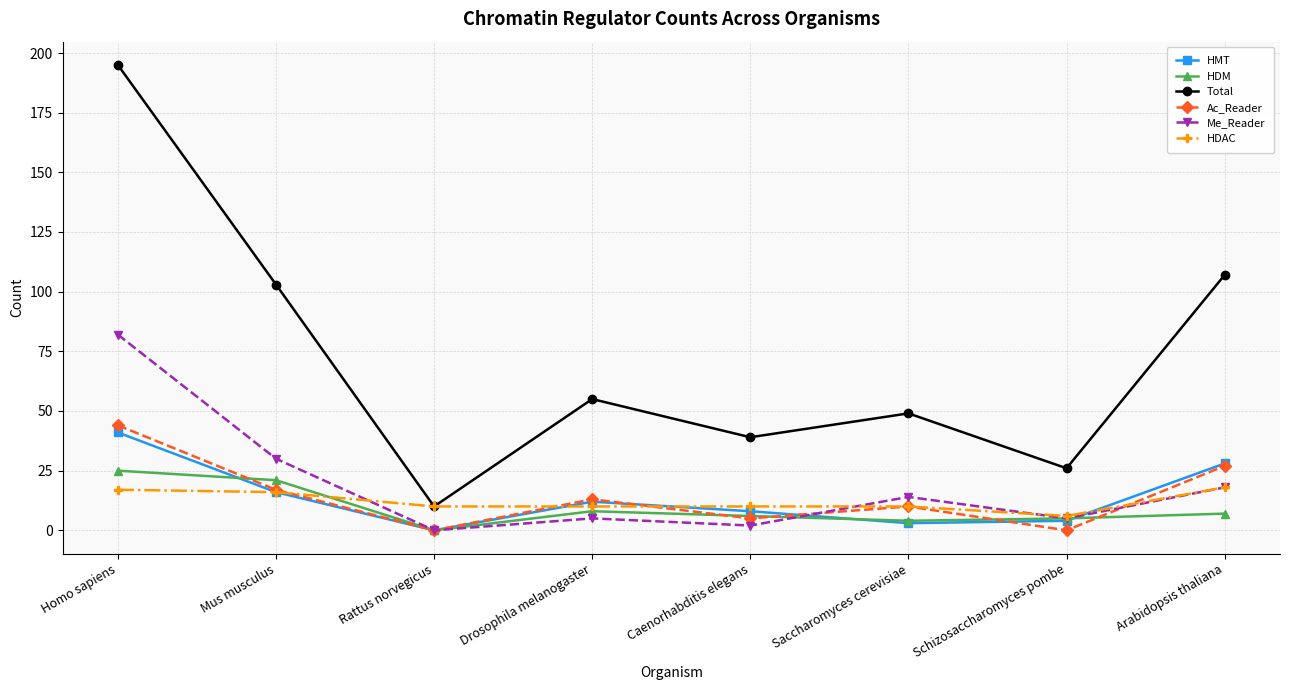

True or false: HMT and Total intersect in this chart.

False